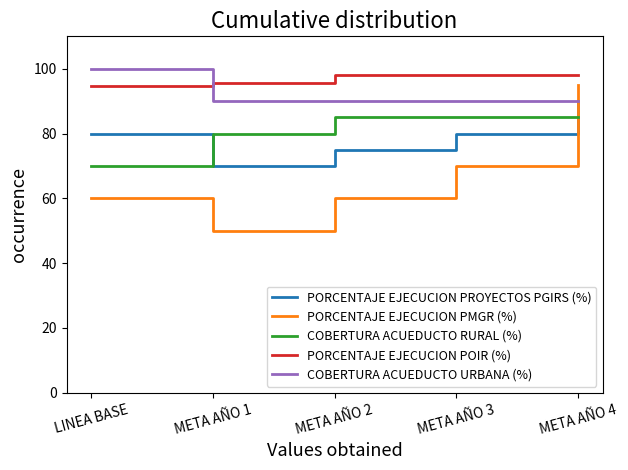

What is the sum of the COBERTURA ACUEDUCTO RURAL (%) values at LINEA BASE and META AÑO 3?

155.0